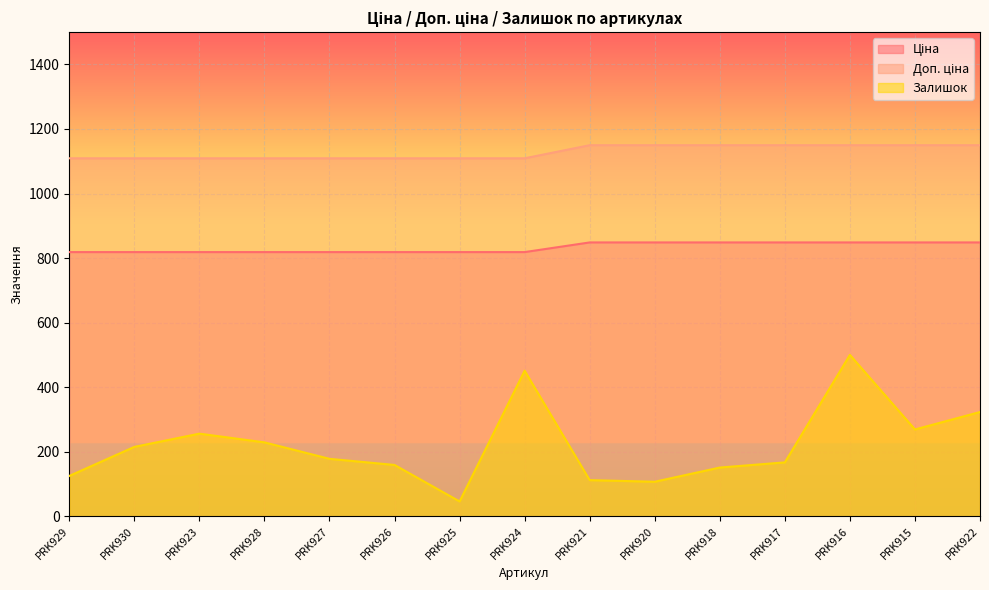

What is the sum of the Доп. ціна values at PRK917 and PRK920?

2299.5